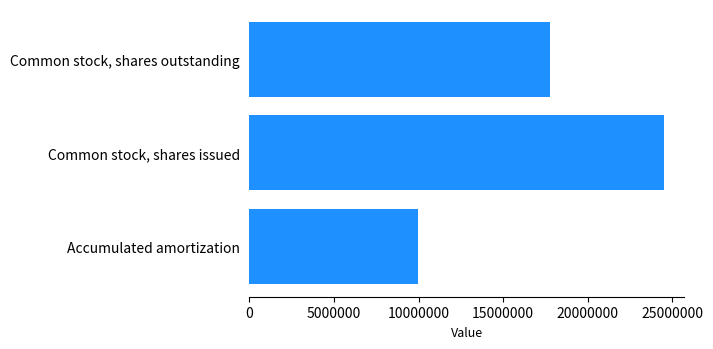

The value at Common stock, shares issued is 24486388. True or false?

True